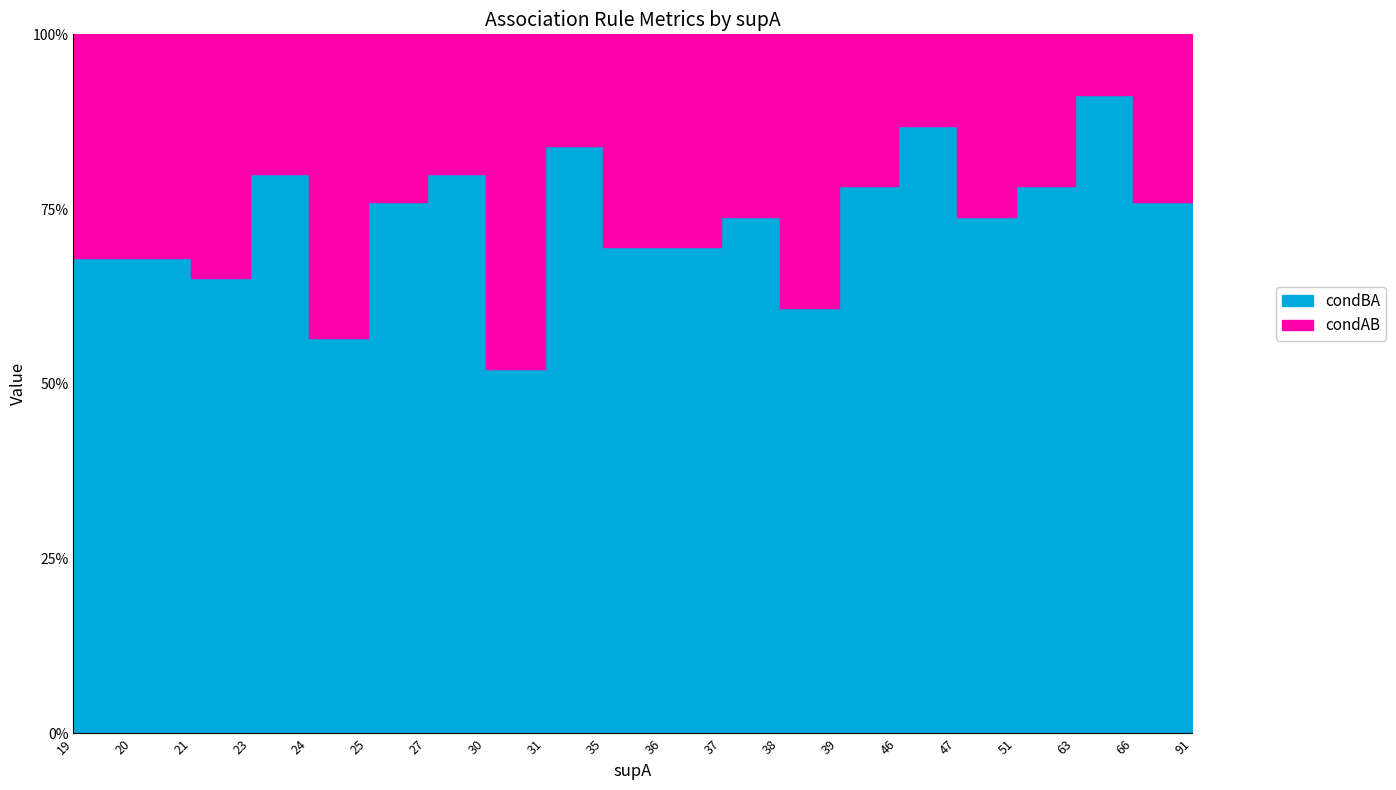

What is the average value of the condBA series?

0.7